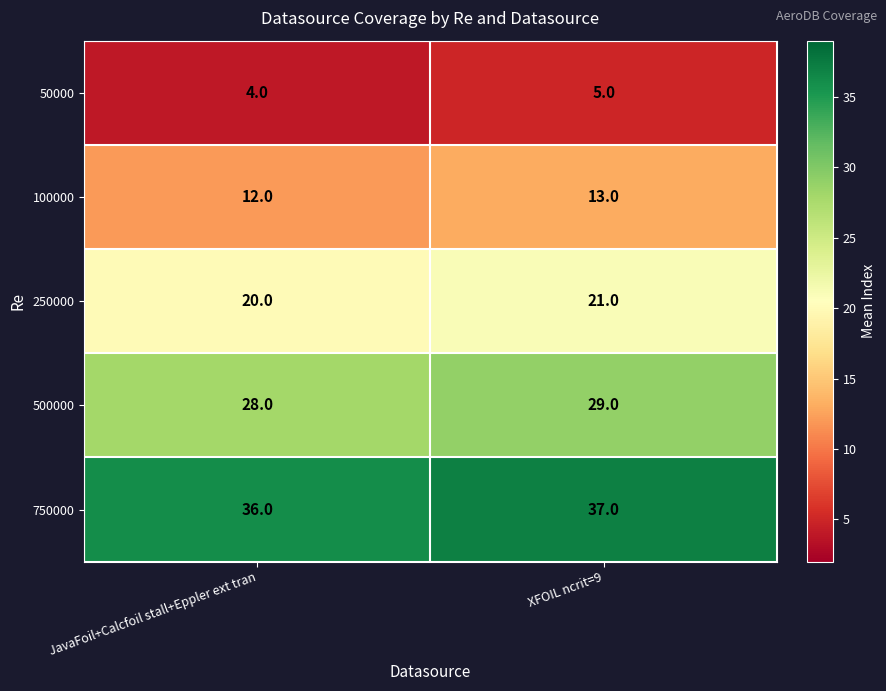

What is the difference between the highest and lowest values at XFOIL ncrit=9?

32